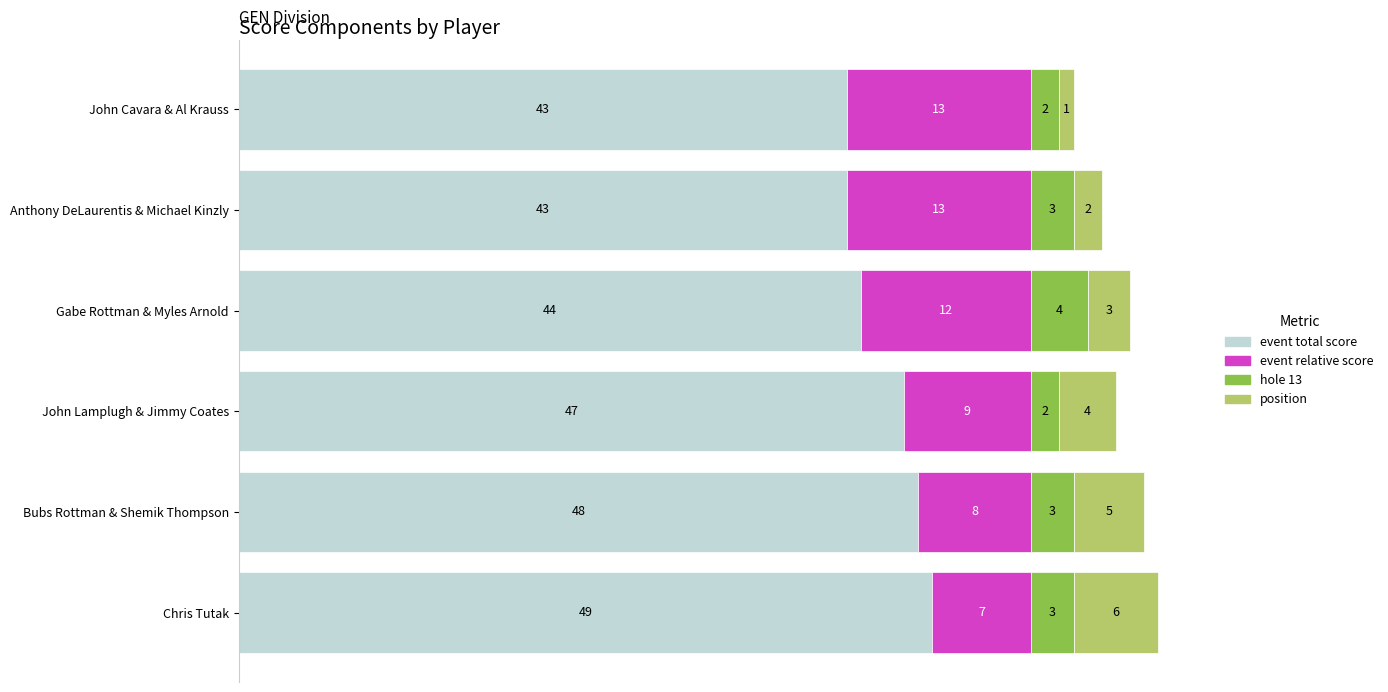

What is the total value across all series at Gabe Rottman & Myles Arnold?

63